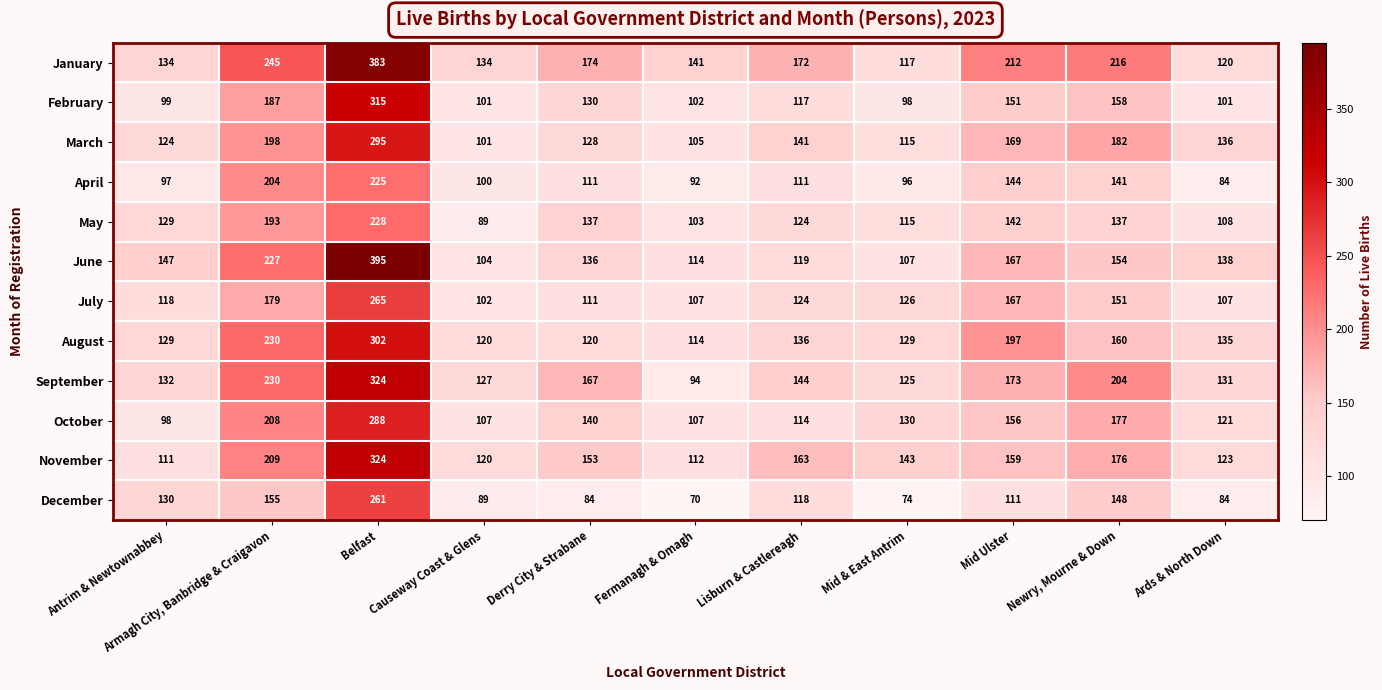

Which series has the largest total across all categories?

January